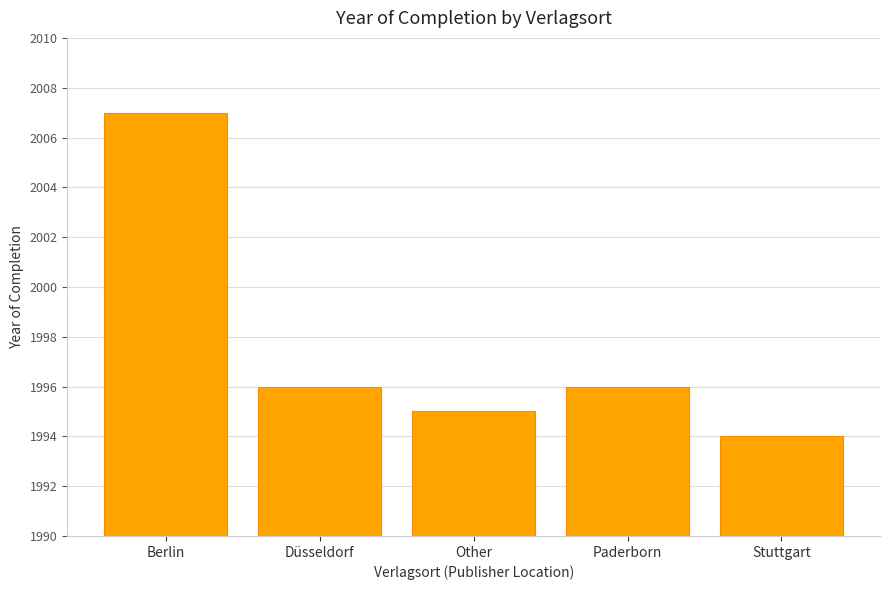

Reading left to right, list all the values displayed in this chart.

Berlin=2007	Düsseldorf=1996	Other=1995	Paderborn=1996	Stuttgart=1994